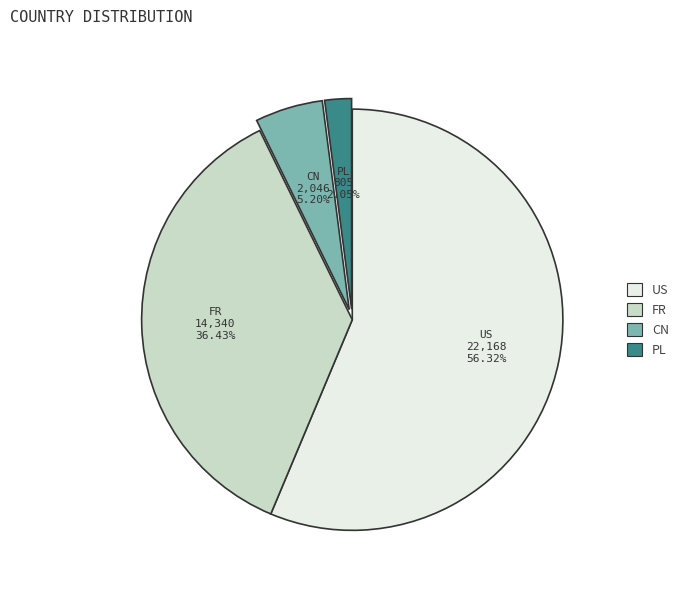

To the nearest percent, what is the difference between the US and FR slice percentages?

20%